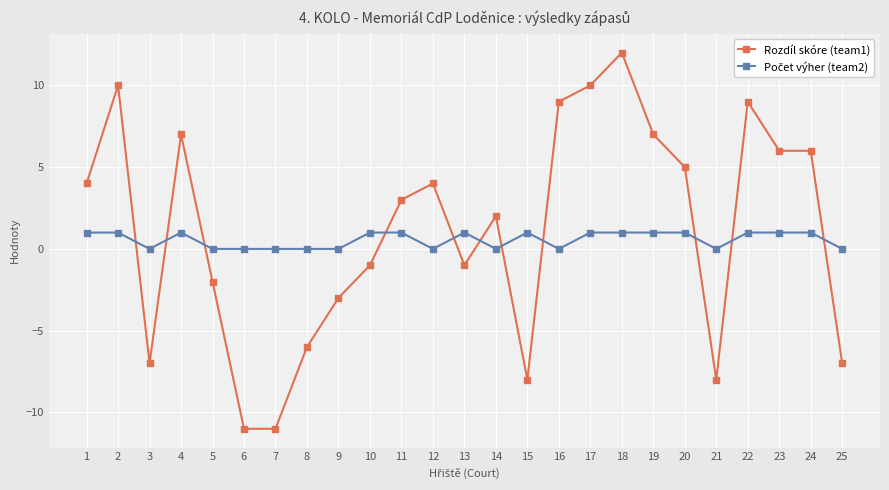

At which category does Rozdíl skóre (team1) reach its first local valley?

3